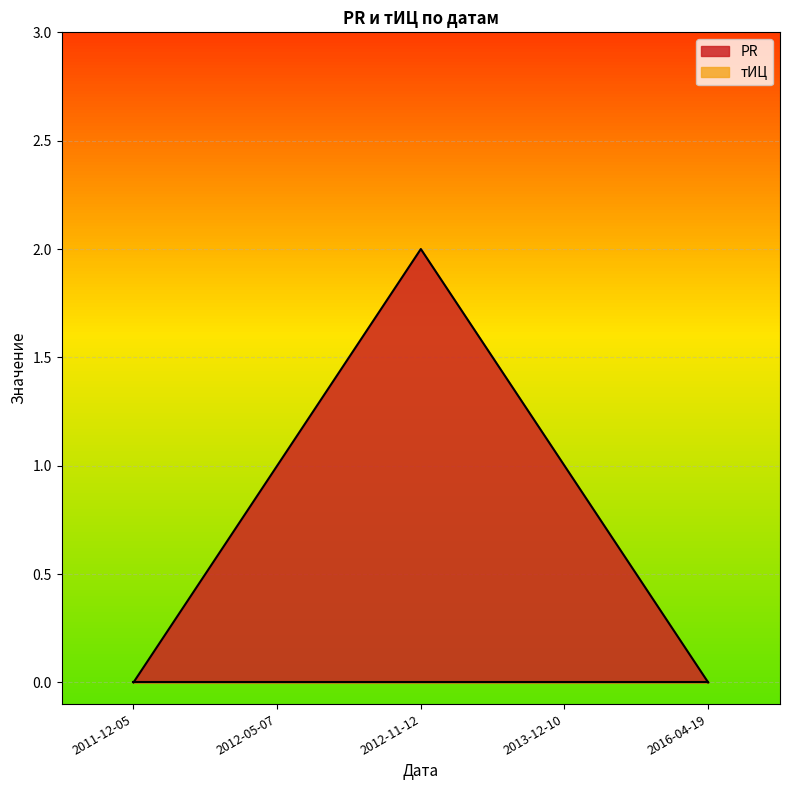

Which category has the highest value in the PR series?

2012-11-12